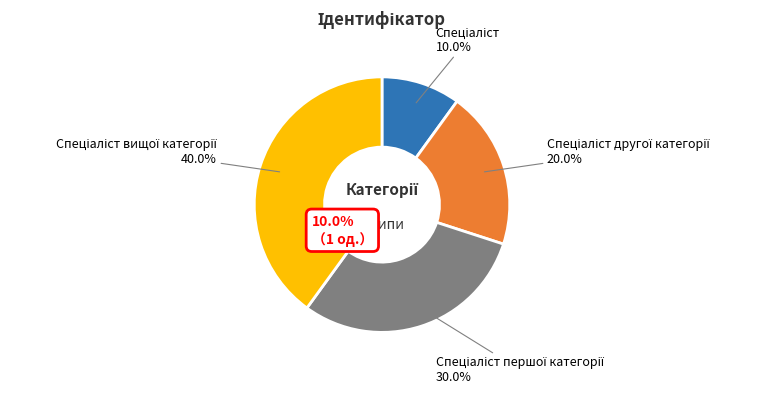

To the nearest percent, what portion does Спеціаліст represent?

10%